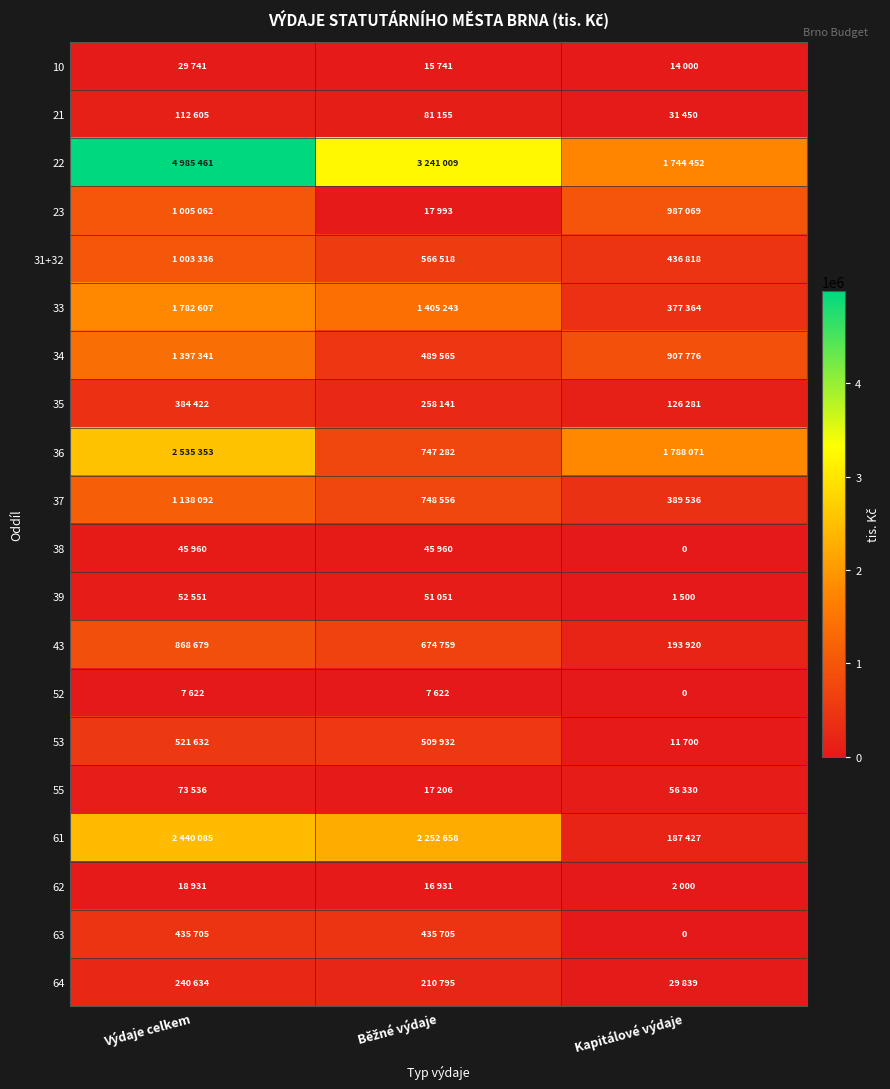

Rank the categories by 52 value from lowest to highest.

Kapitálové výdaje, Výdaje celkem, Běžné výdaje